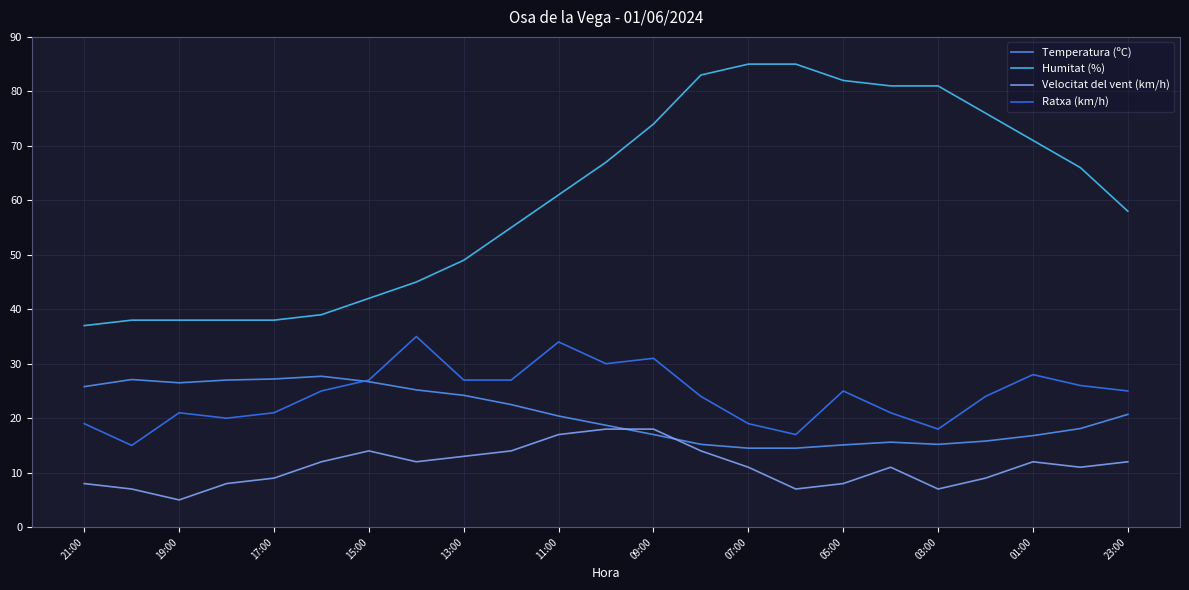

Rank the series by their maximum value, from highest to lowest.

Humitat (%), Ratxa (km/h), Temperatura (ºC), Velocitat del vent (km/h)